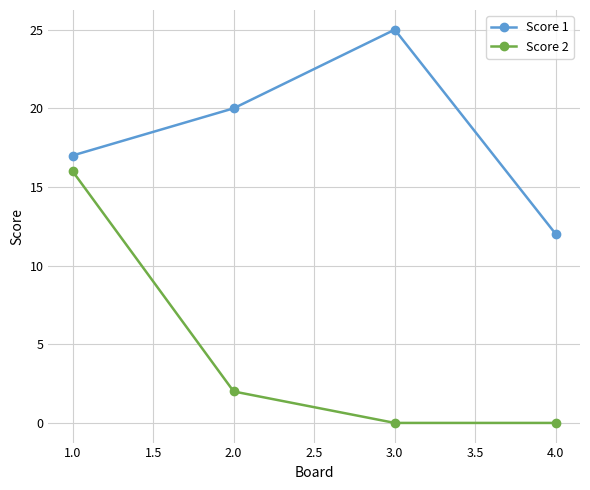

At how many categories does at least one series exceed 15?

3